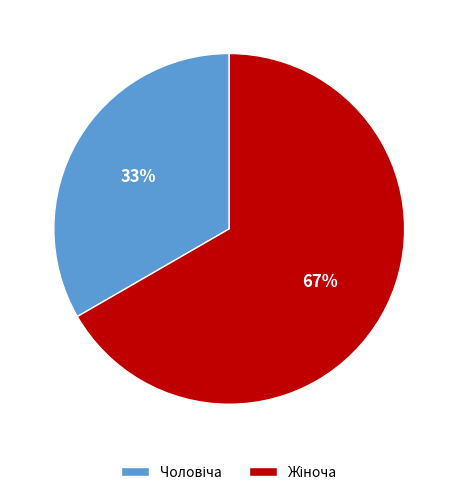

To the nearest percent, what is the average slice percentage?

50%